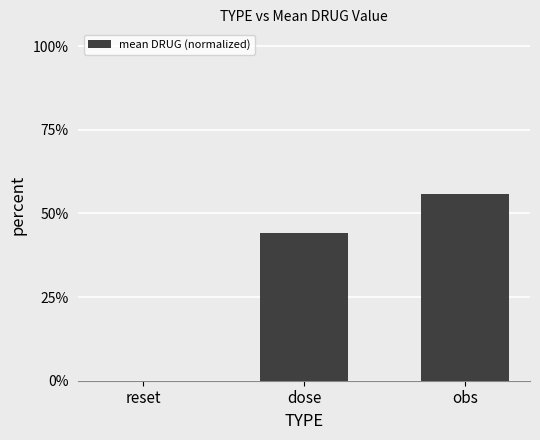

What is the difference between the values at reset and dose?

0.4